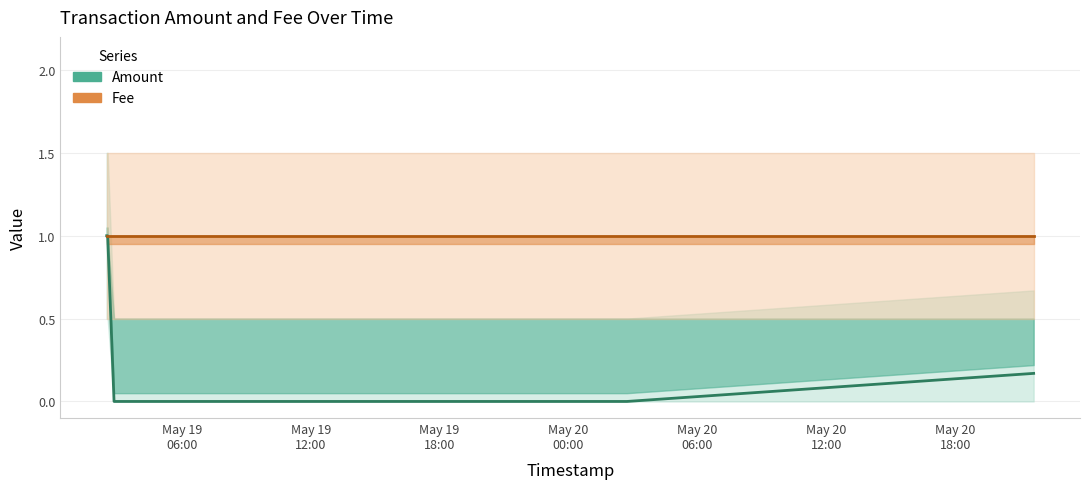

The Fee series shows 1.8 at May 19
06:00. True or false?

False